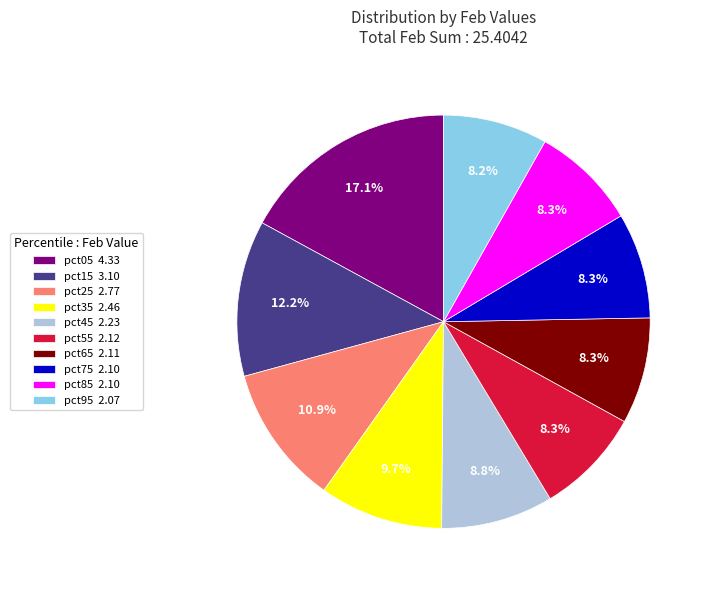

What is the ratio of the value at pct25 2.77 to the value at pct15 3.10?

0.9